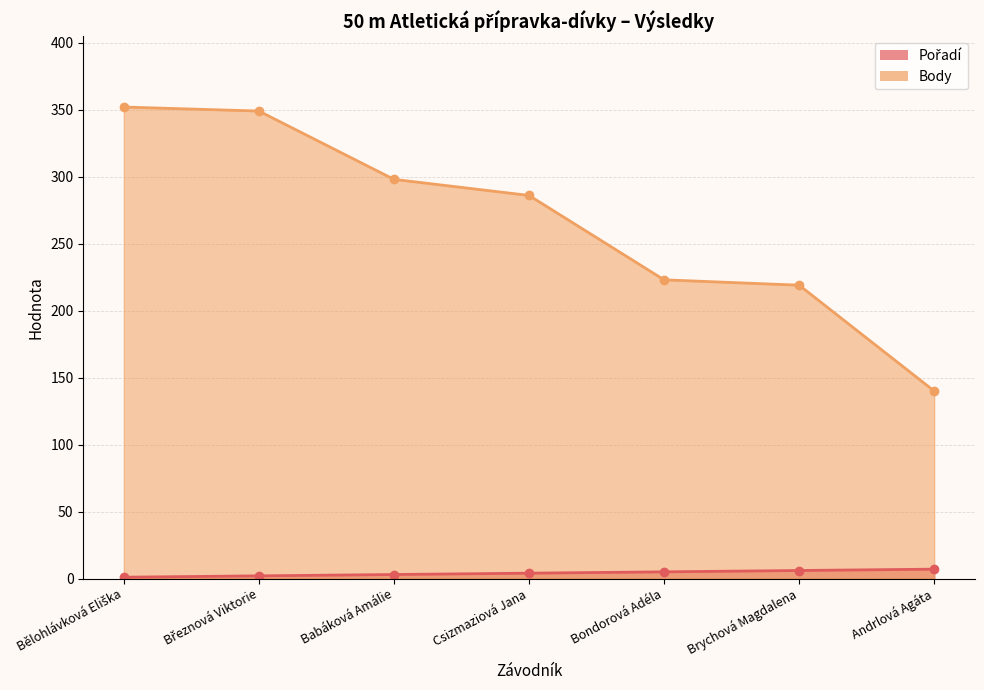

Which category has the lowest value across all series?

Bělohlávková Eliška